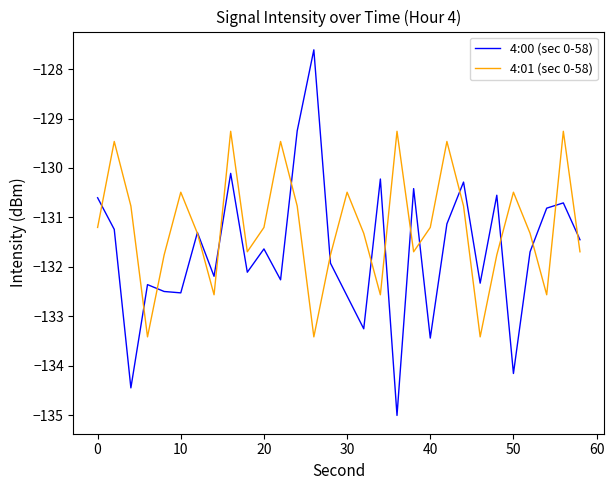

Rank the series by their maximum value, from lowest to highest.

4:01 (sec 0-58), 4:00 (sec 0-58)